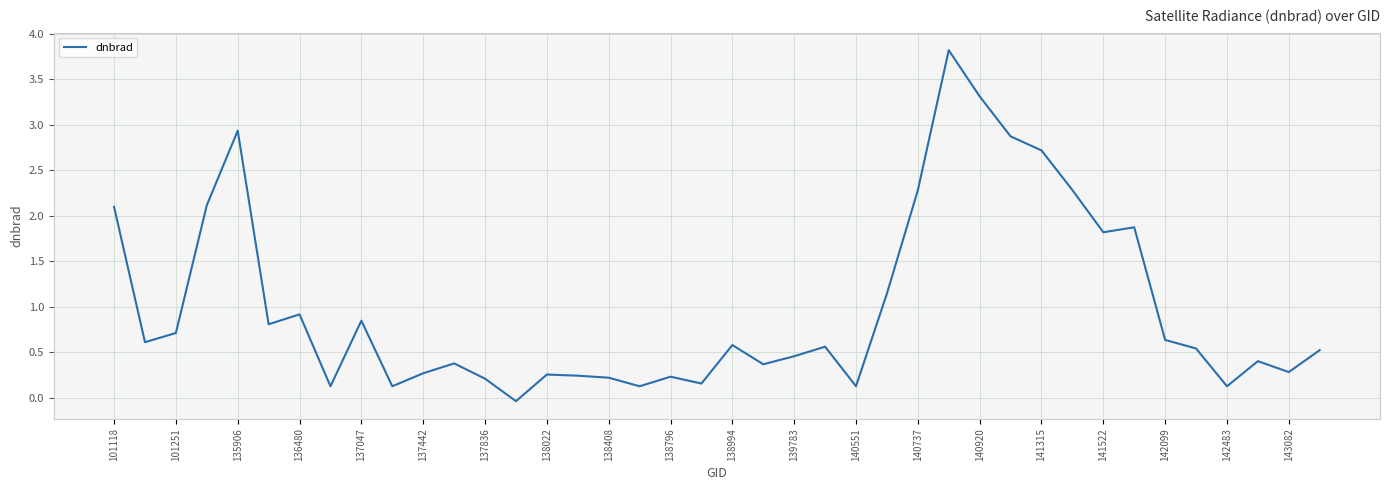

What is the maximum value shown in the chart?

3.8